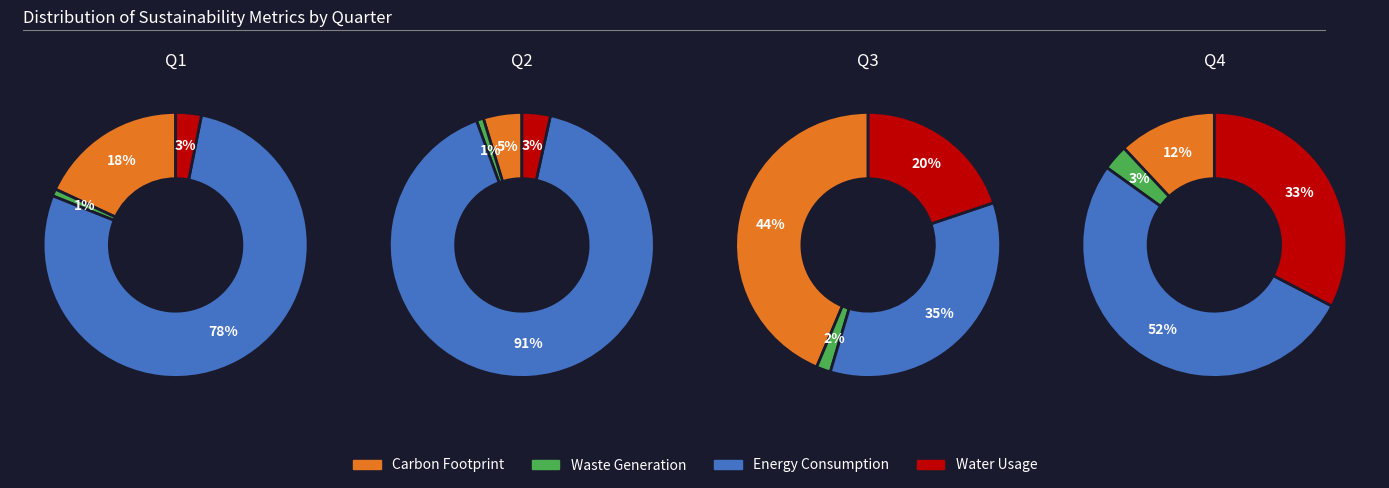

Is the sum of 1 and 2 greater than half?

Yes